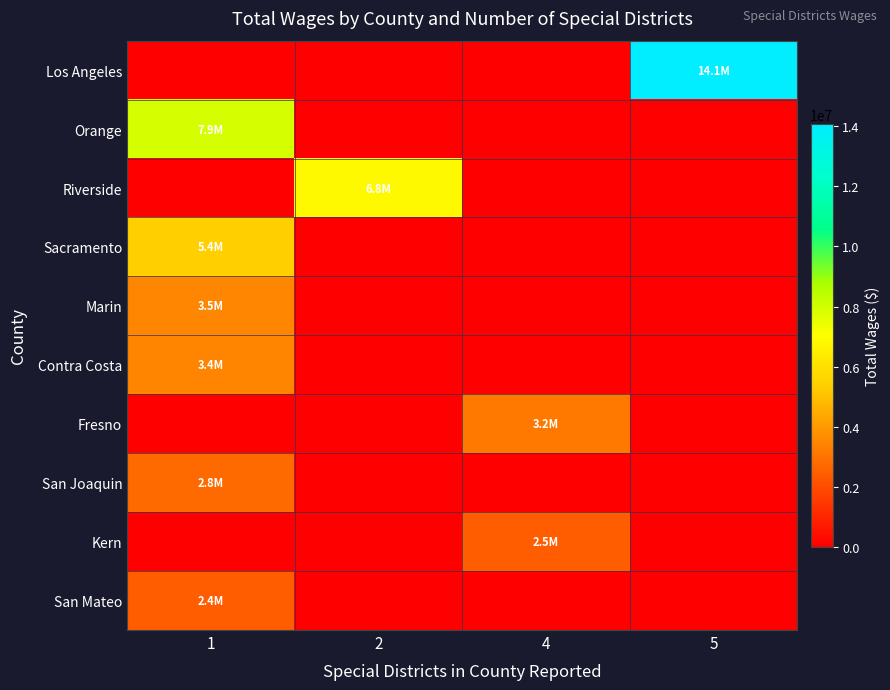

At which category is the sum across all series the highest?

1